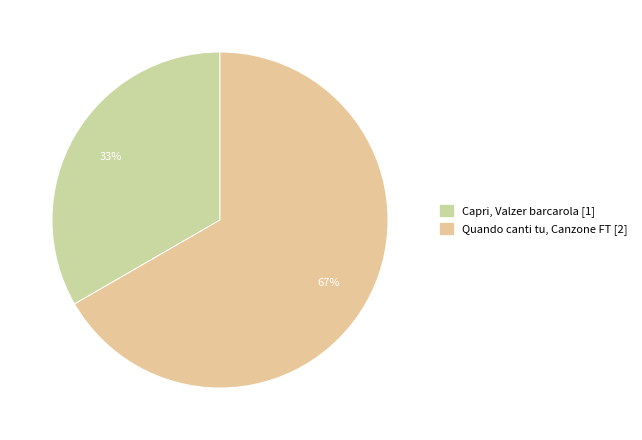

Which slice is the smallest?

Capri, Valzer barcarola